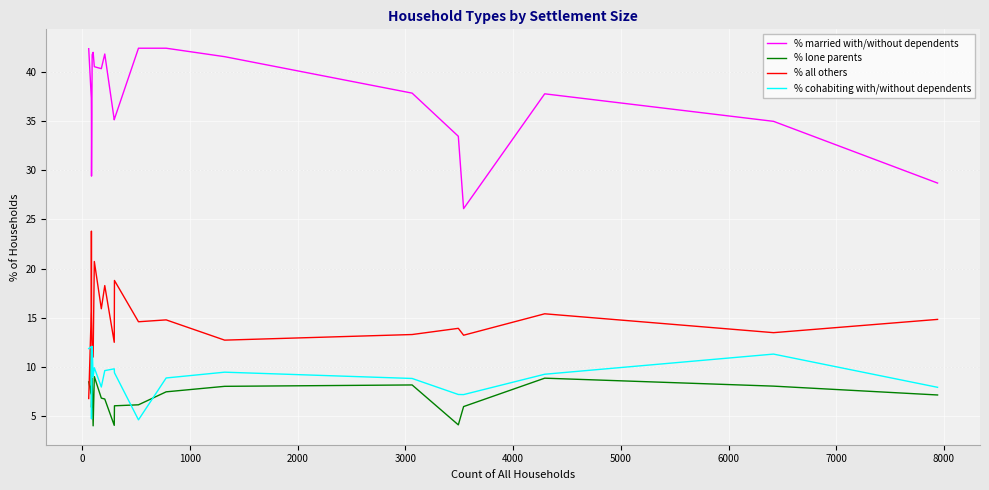

Which series has the largest total across all categories?

% married with/without dependents